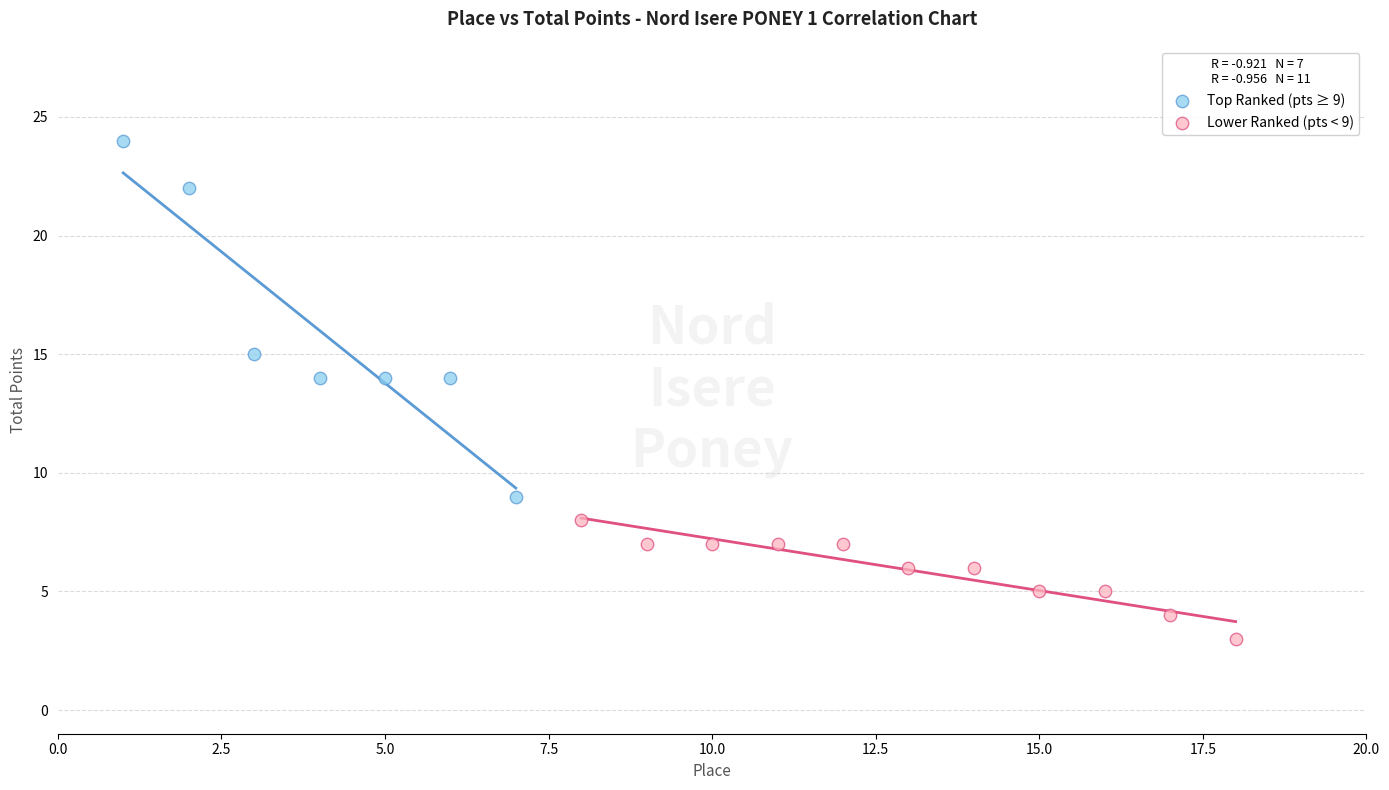

What are all the series names shown in the legend?

Top Ranked (pts ≥ 9), Lower Ranked (pts < 9)